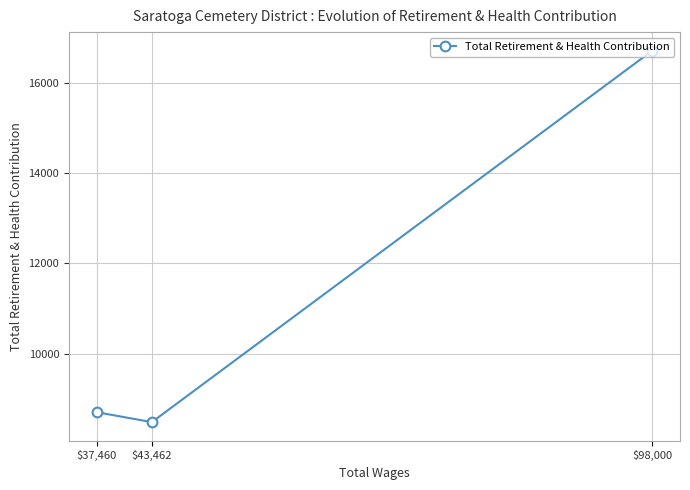

Reading left to right, what are all the values shown in this chart?

$37,460=8696	$43,462=8476	$98,000=16728